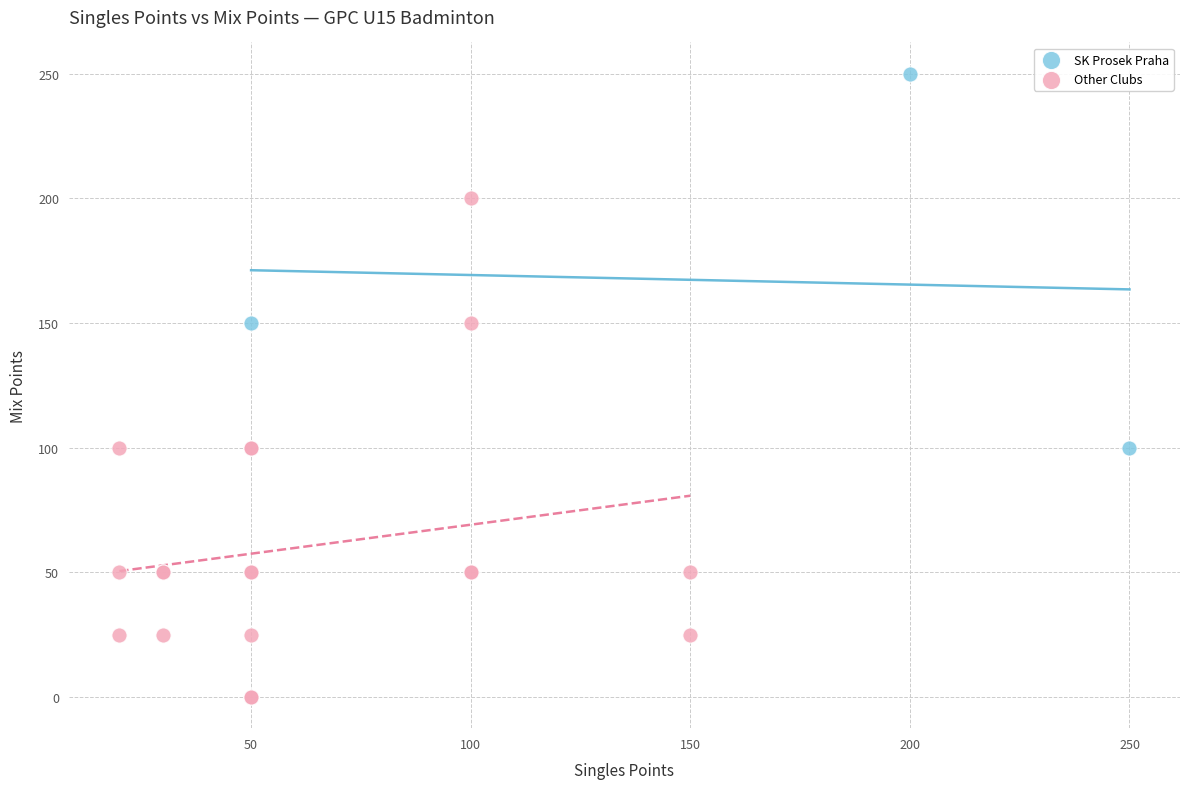

What are all the series names shown in the legend?

SK Prosek Praha, Other Clubs